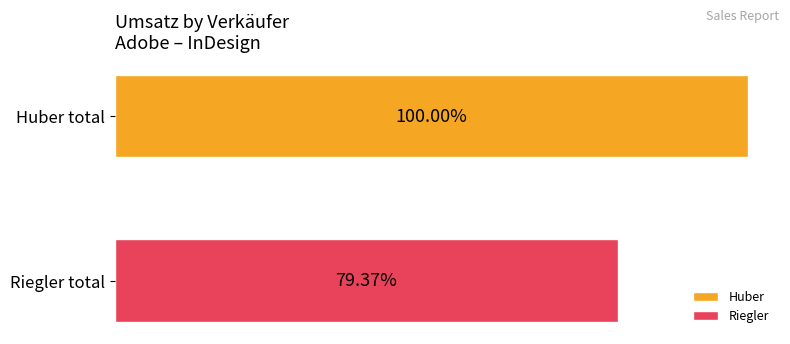

What are all the series names shown in the legend?

Huber, Riegler